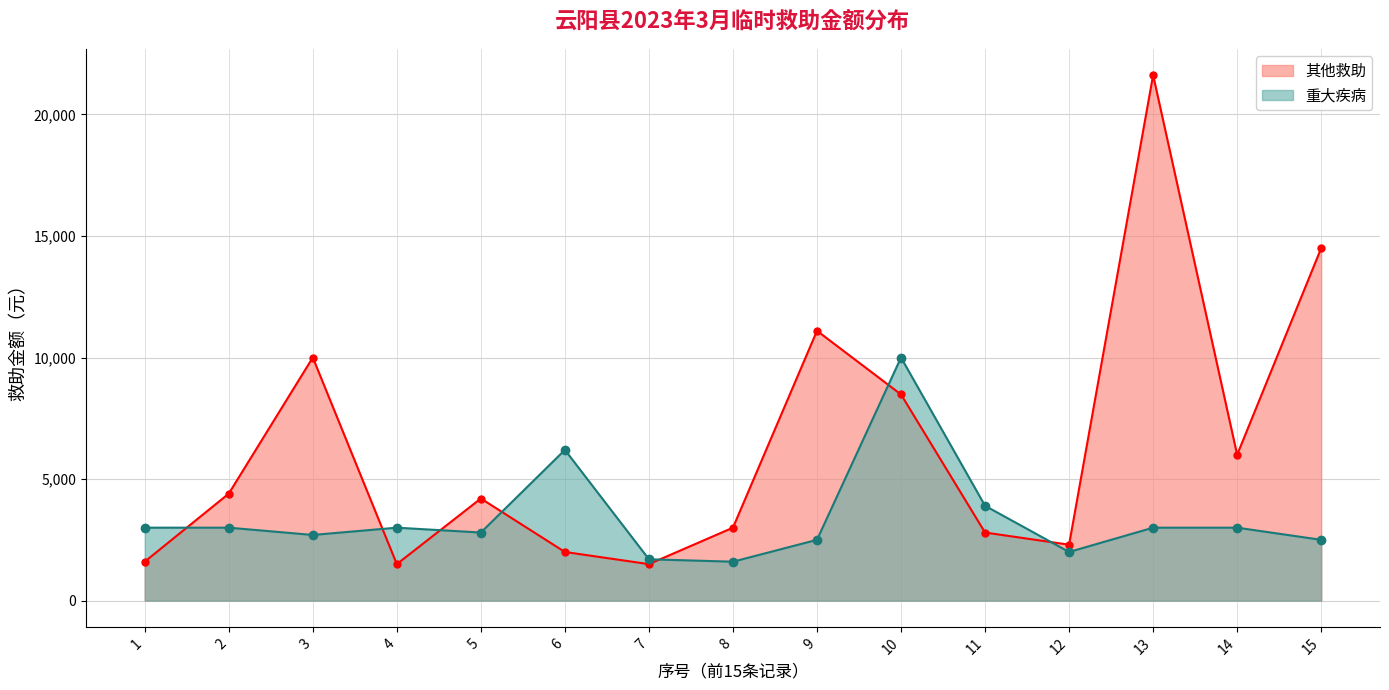

How many series are shown in this chart?

2